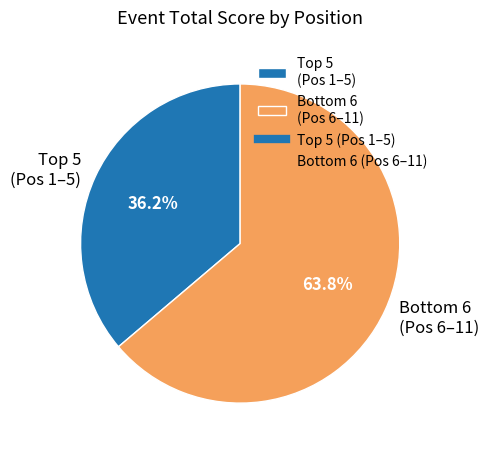

Is there a majority slice in this chart?

Yes